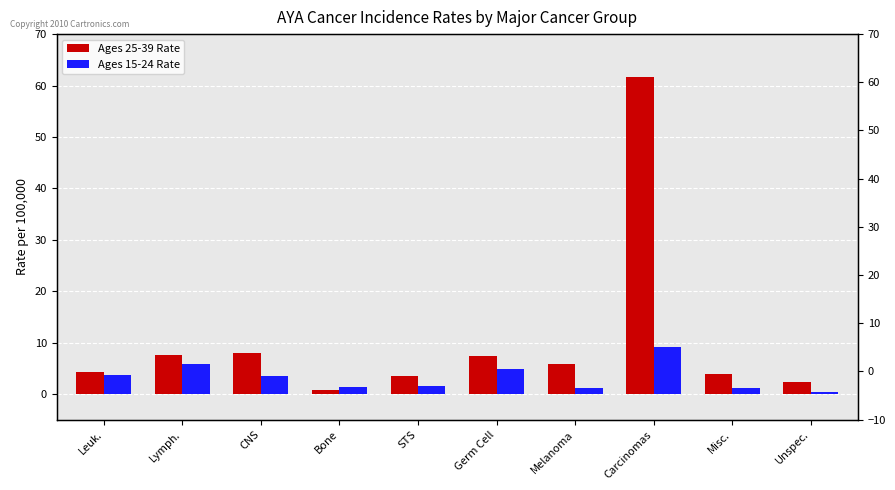

What is the difference between the maximum and minimum values in the Ages 25-39 Rate series?

60.9